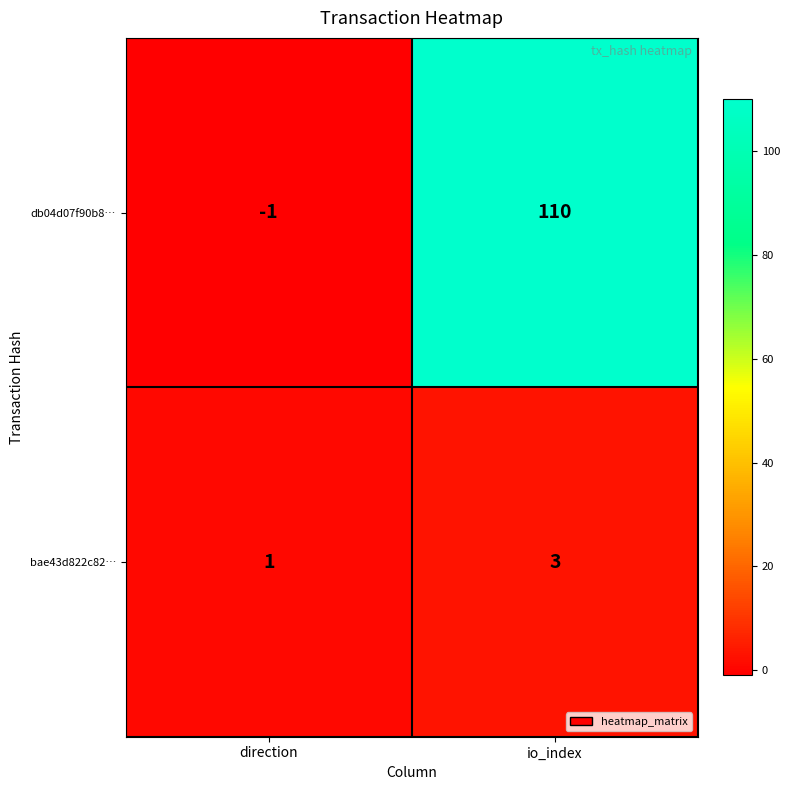

What is the sum of all bae43d822c82… values?

4